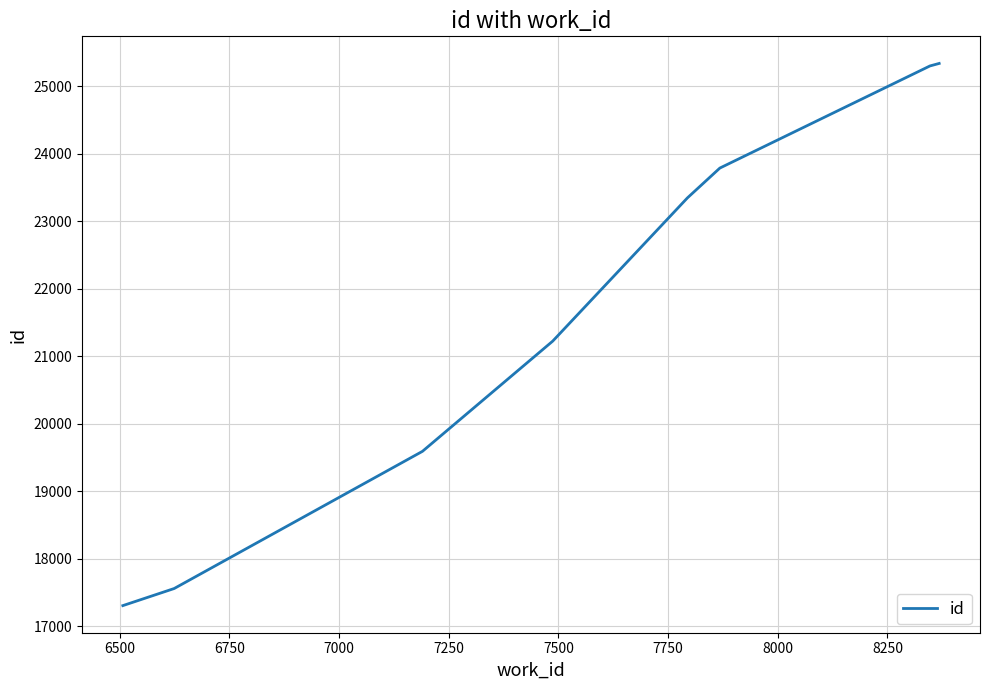

What is the difference between the maximum and minimum values?

8027